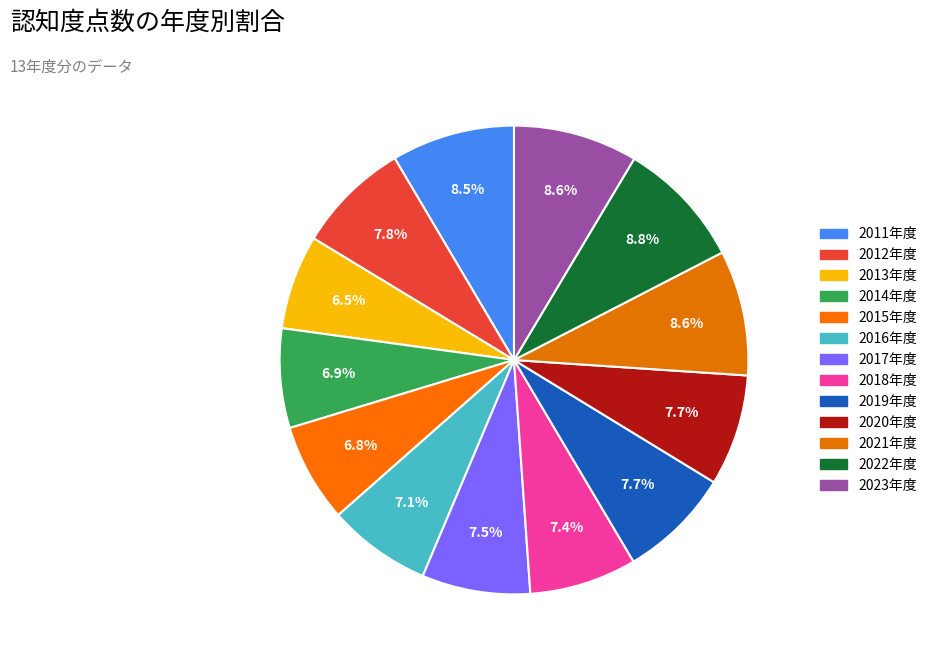

Which has a higher value, 2011年度 or 2021年度?

2021年度